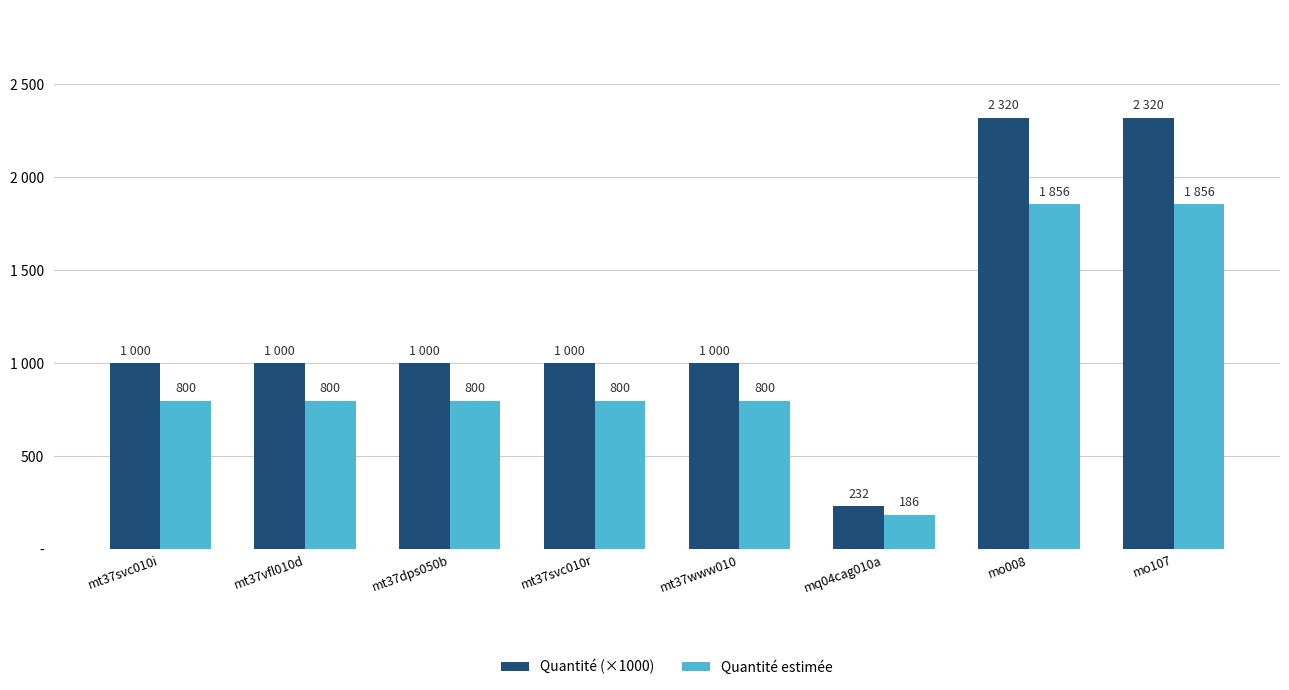

What are all the series names shown in the legend?

Quantité (×1000), Quantité estimée